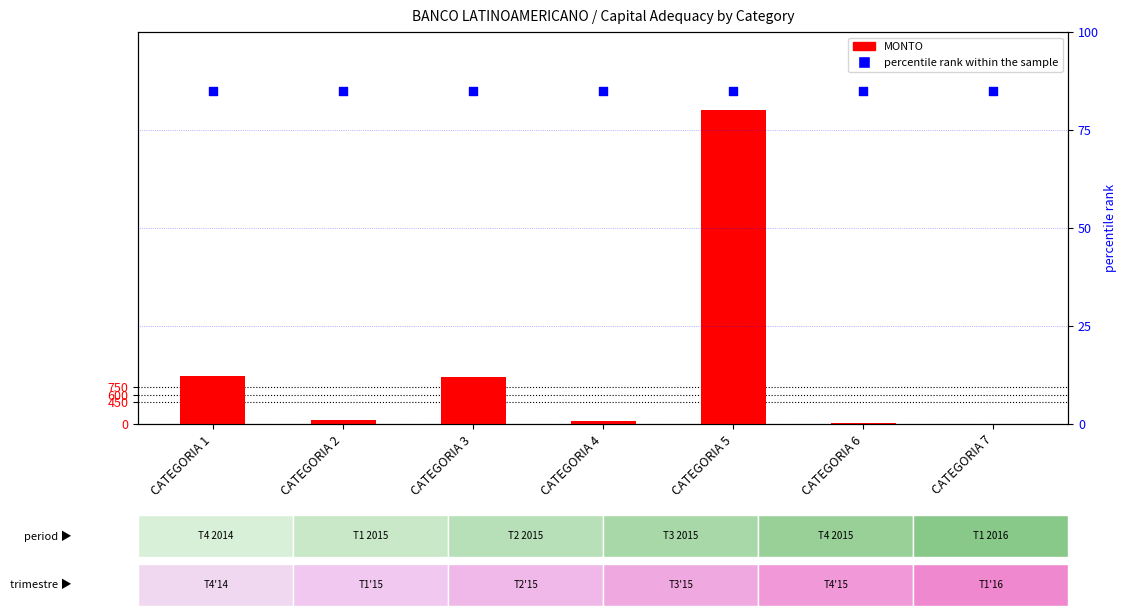

At how many categories does at least one series exceed 4880?

1